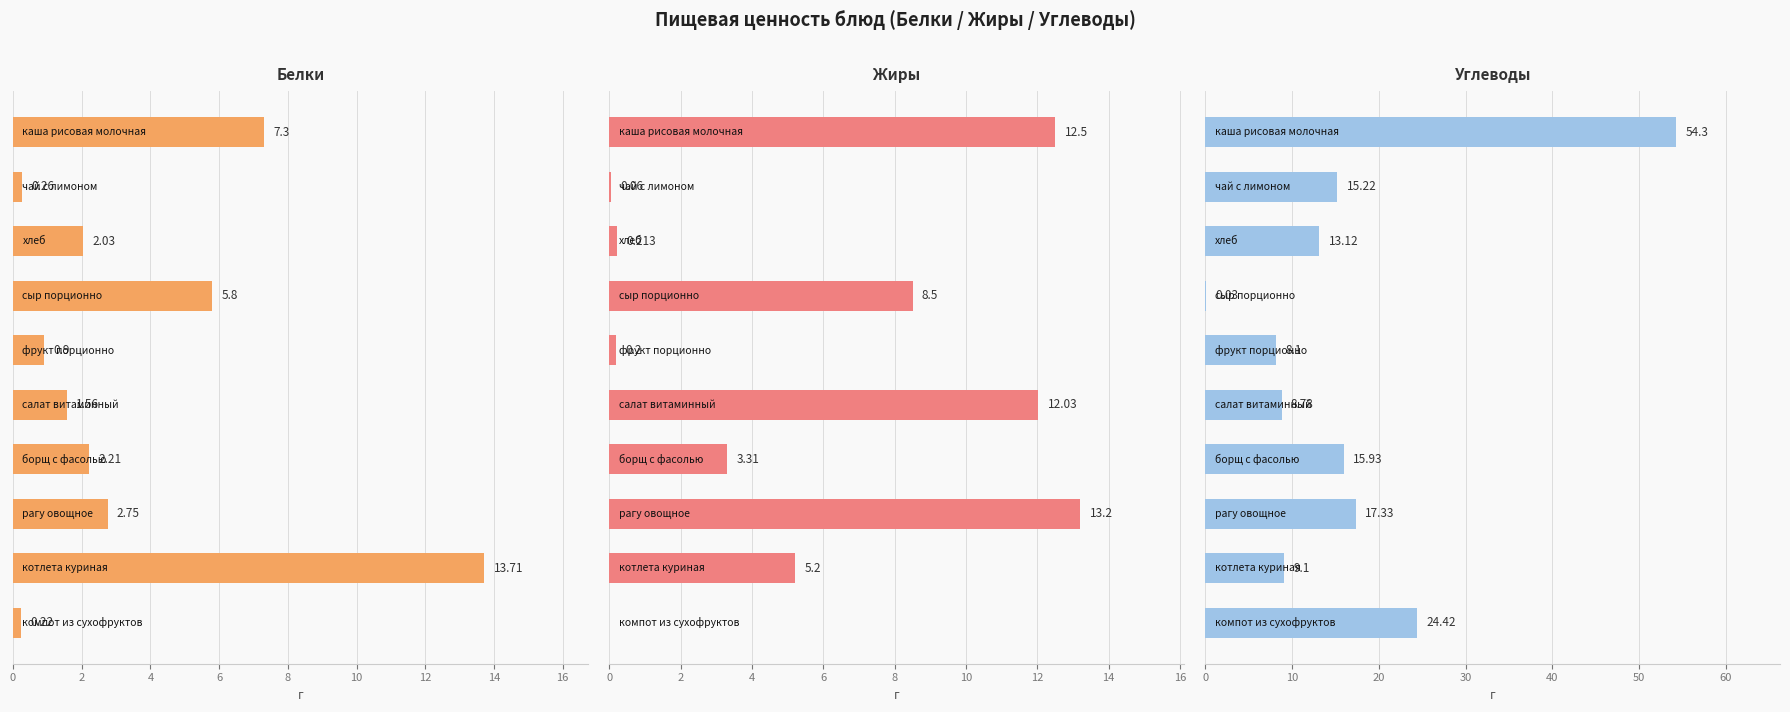

How many values in the Жиры series exceed 5?

5